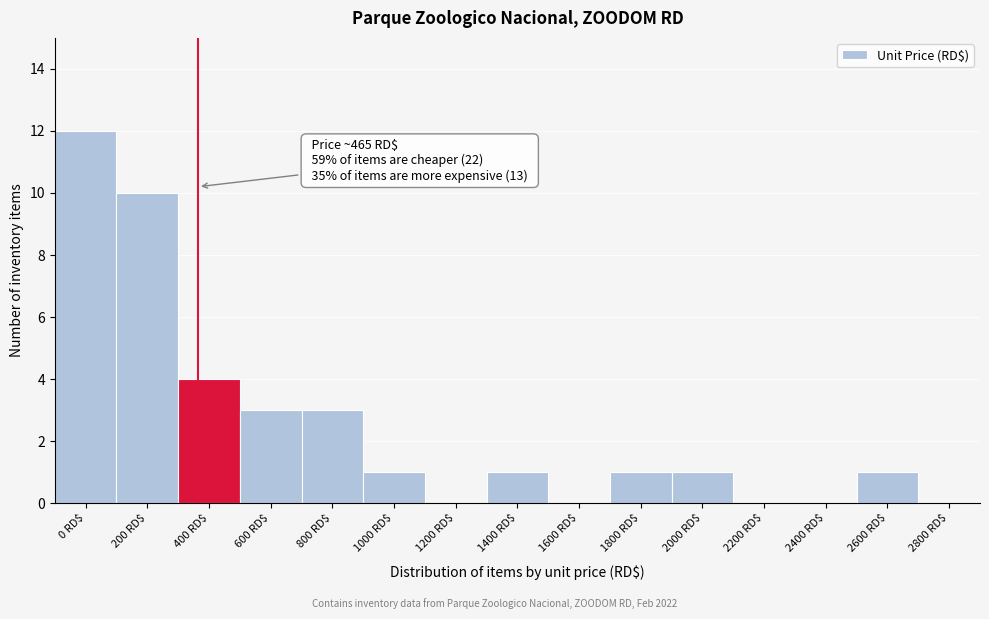

What is the sum of all values?

37